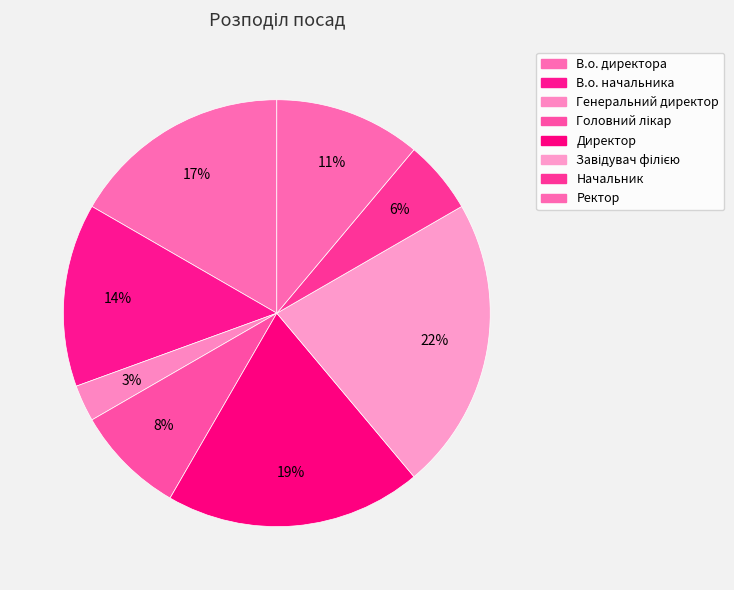

To the nearest percent, what is the difference between the В.о. директора and Генеральний директор slice percentages?

14%